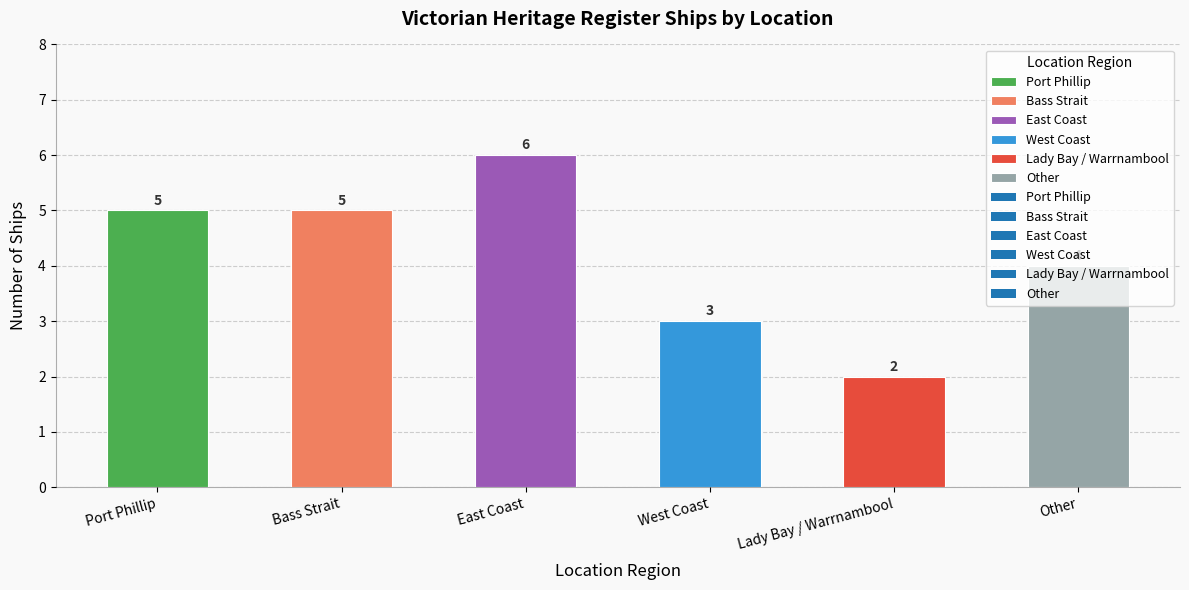

What is the value of the 4th bar from the left?

3